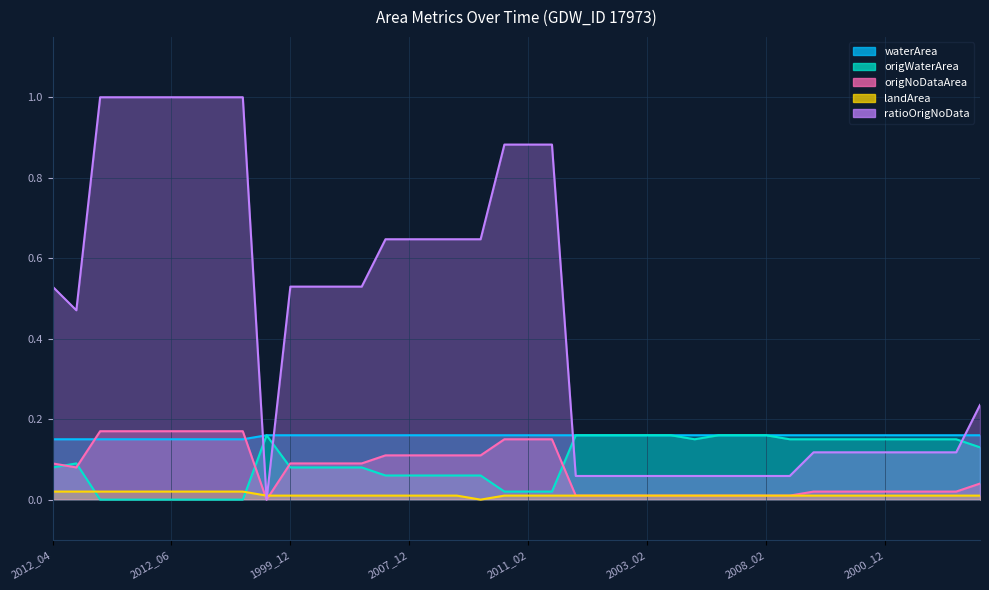

Which has a higher value, 2005_01 or 2018_11?

2005_01